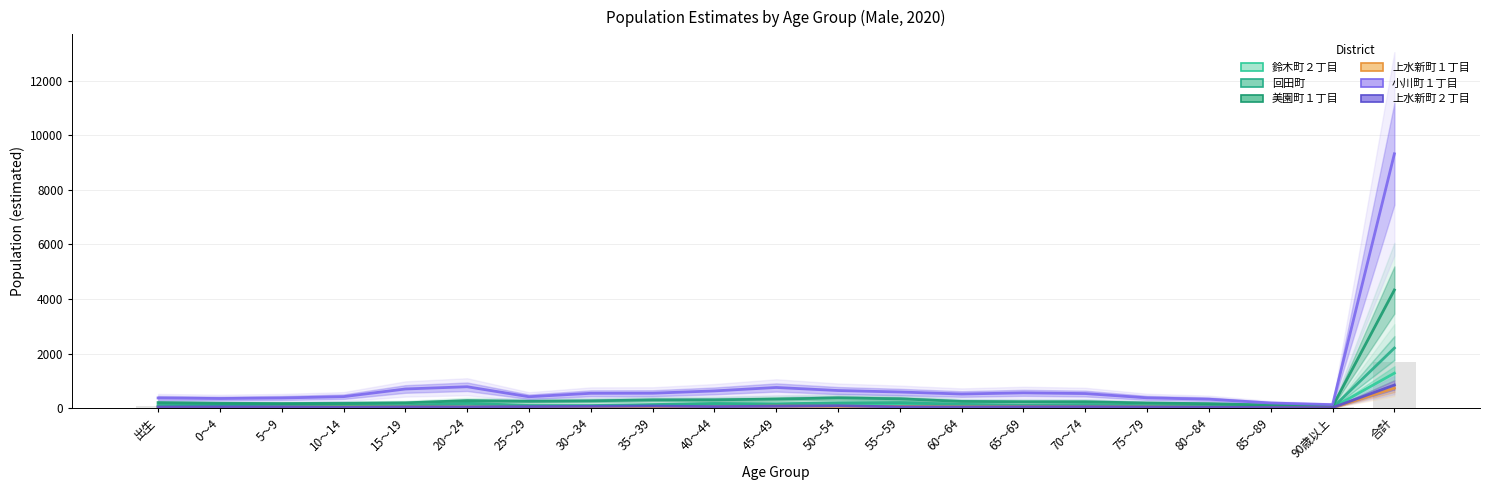

What is the value of the 上水新町２丁目 bar at the 6th from the left?

40.4